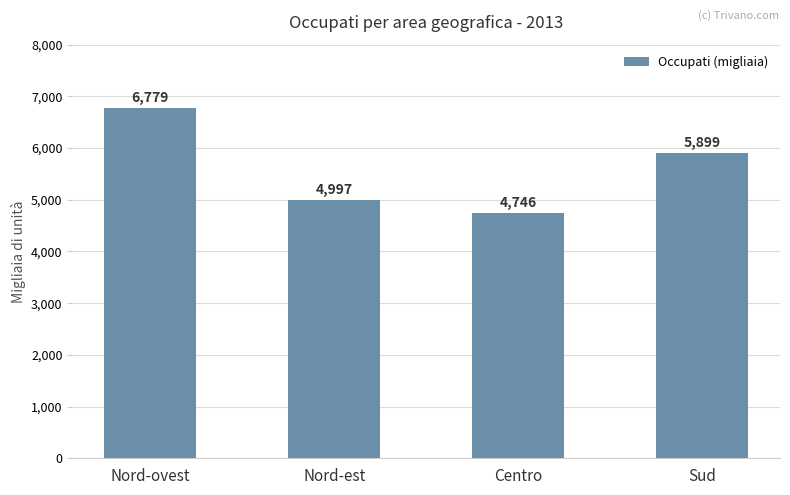

Which has a higher value, Centro or Nord-ovest?

Nord-ovest